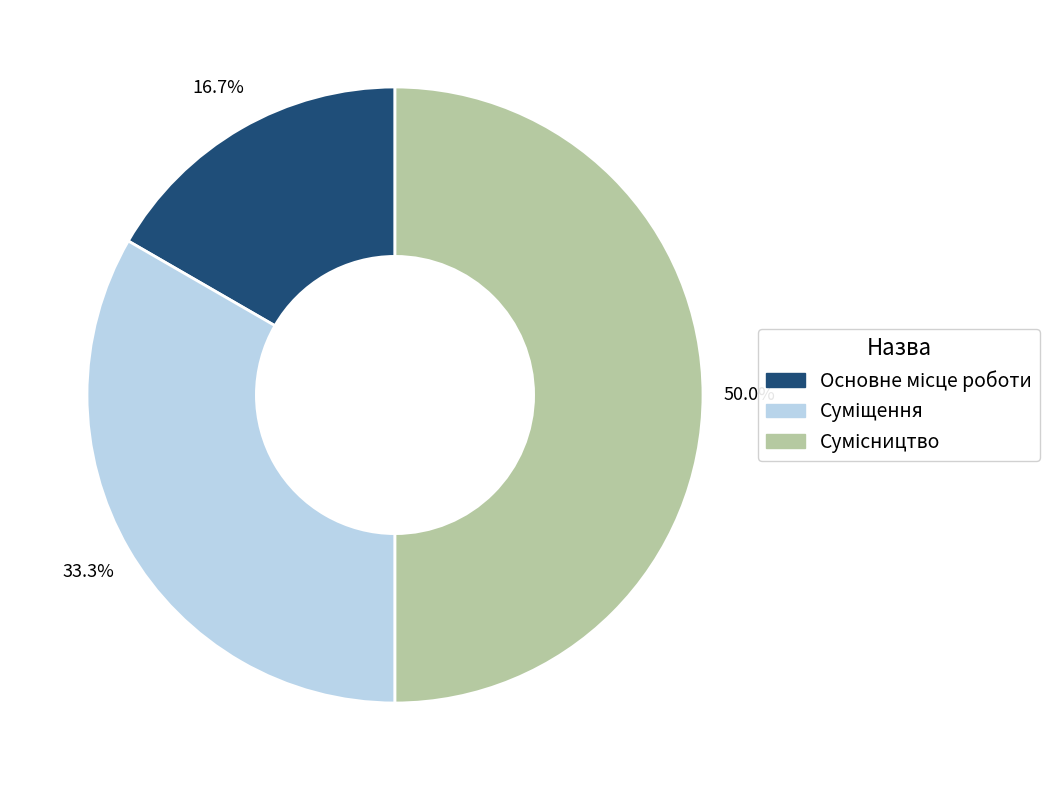

Between Сумісництво and Суміщення, which is larger?

Сумісництво